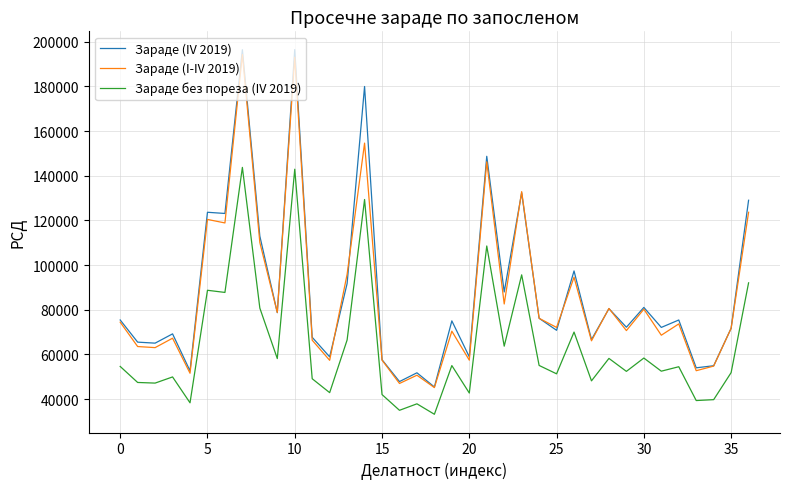

What is the highest value of the Зараде (IV 2019) series?

196494